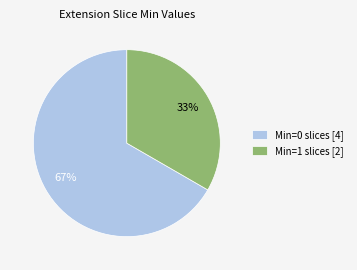

Approximately how many times larger is the value at Min=0 slices [4] compared to Min=1 slices [2]?

2.0